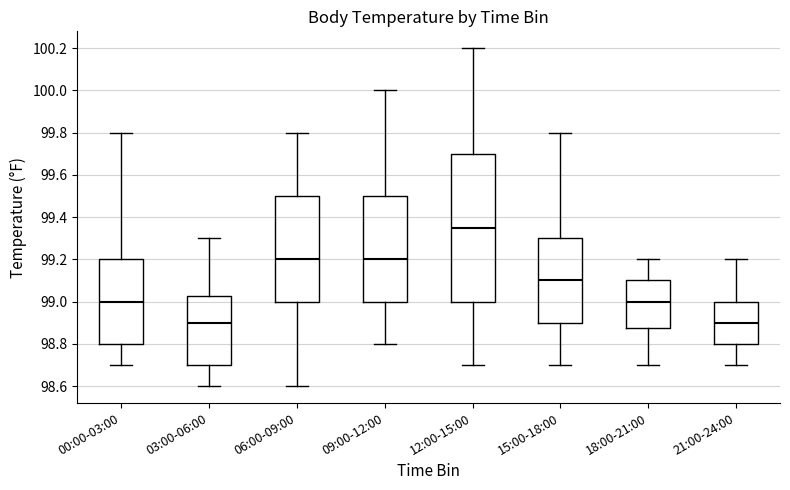

Where is the lower edge of the box for 15:00-18:00 on the y-axis? The values are not printed on the chart, so give them approximately, as read against the axis.

98.90